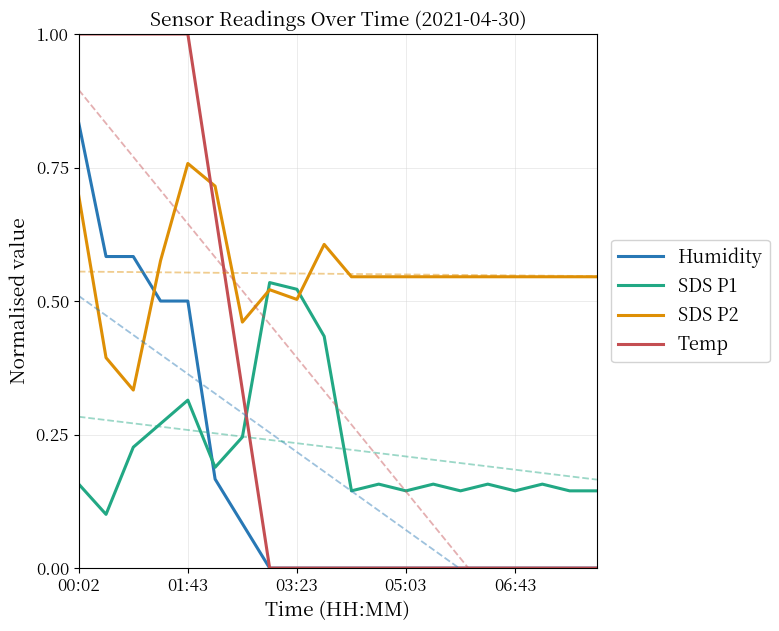

Reading left to right, list all the values displayed in this chart.

Humidity: 0.8	0.6	0.6	0.5	0.5	0.2	0.1	0.0	0.0	0.0	0.0	0.0	0.0	0.0	0.0	0.0	0.0	0.0	0.0	0.0
SDS P1: 0.2	0.1	0.2	0.3	0.3	0.2	0.2	0.5	0.5	0.4	0.1	0.2	0.1	0.2	0.1	0.2	0.1	0.2	0.1	0.1
SDS P2: 0.7	0.4	0.3	0.6	0.8	0.7	0.5	0.5	0.5	0.6	0.5	0.5	0.5	0.5	0.5	0.5	0.5	0.5	0.5	0.5
Temp: 1.0	1.0	1.0	1.0	1.0	0.7	0.3	0.0	0.0	0.0	0.0	0.0	0.0	0.0	0.0	0.0	0.0	0.0	0.0	0.0